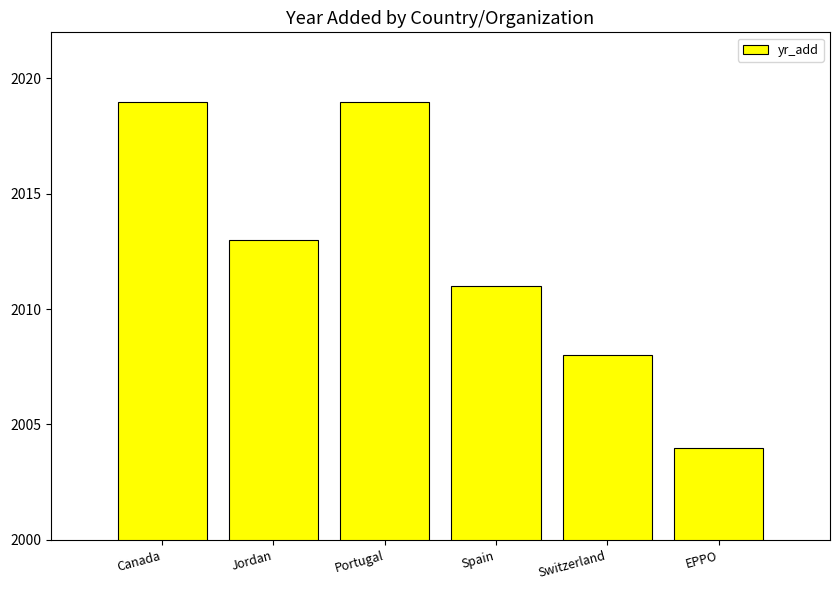

What is the change in value from Canada to Switzerland?

-11